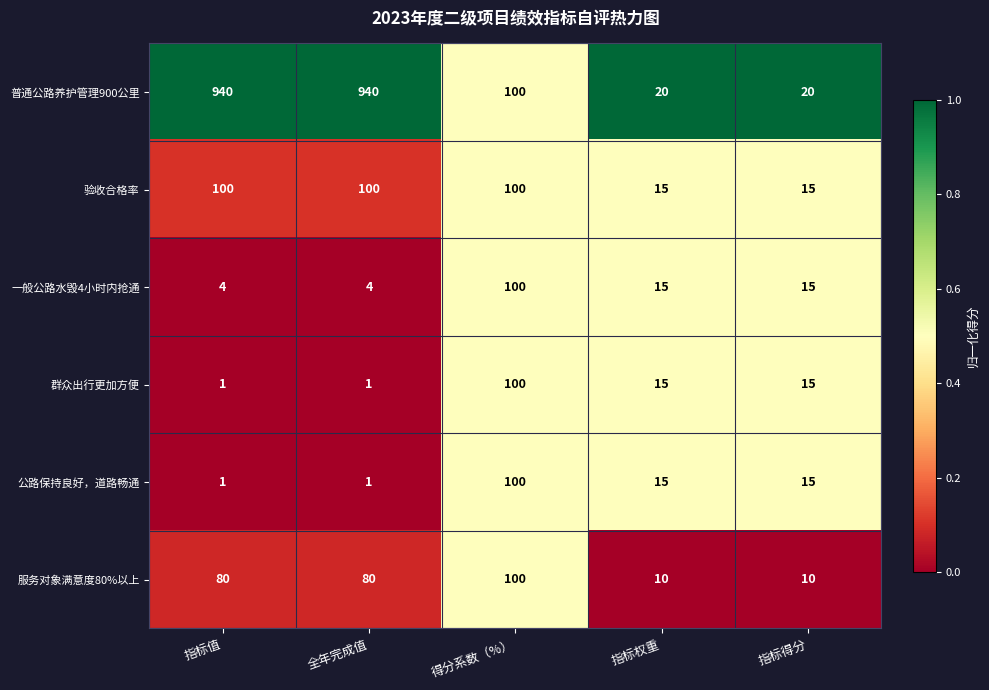

What is the difference between the 验收合格率 values at 指标权重 and 全年完成值?

85